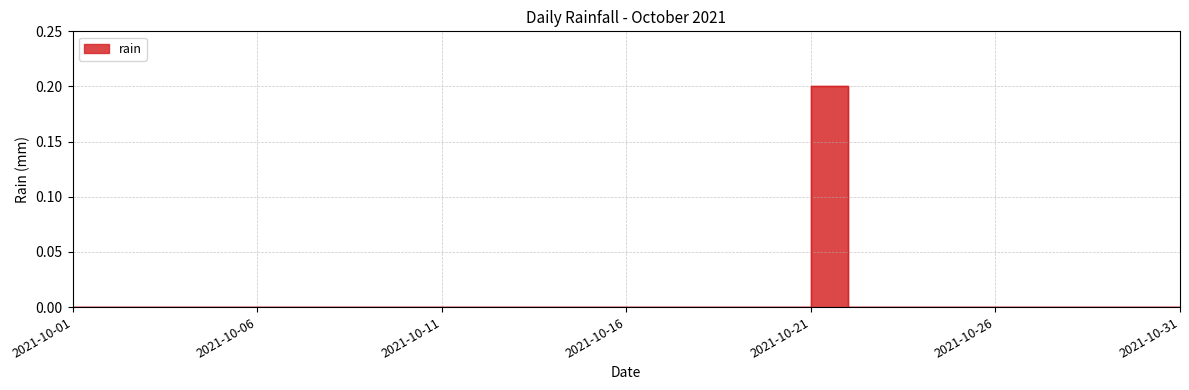

True or false: the data shows 0.1 at 2021-10-27.

False